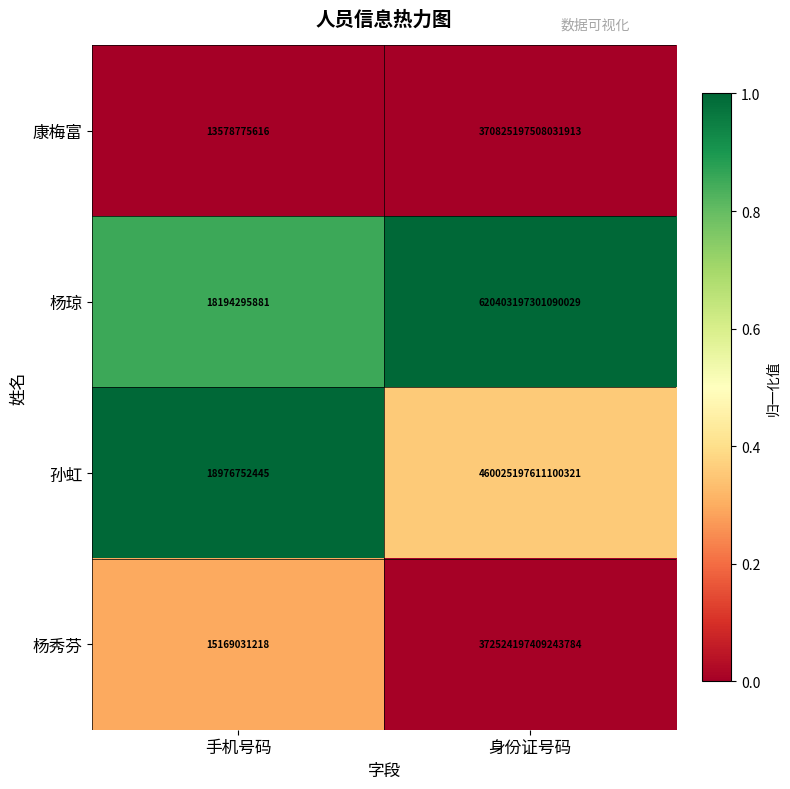

The 杨秀芬 series shows 15169031218 at 手机号码. True or false?

True